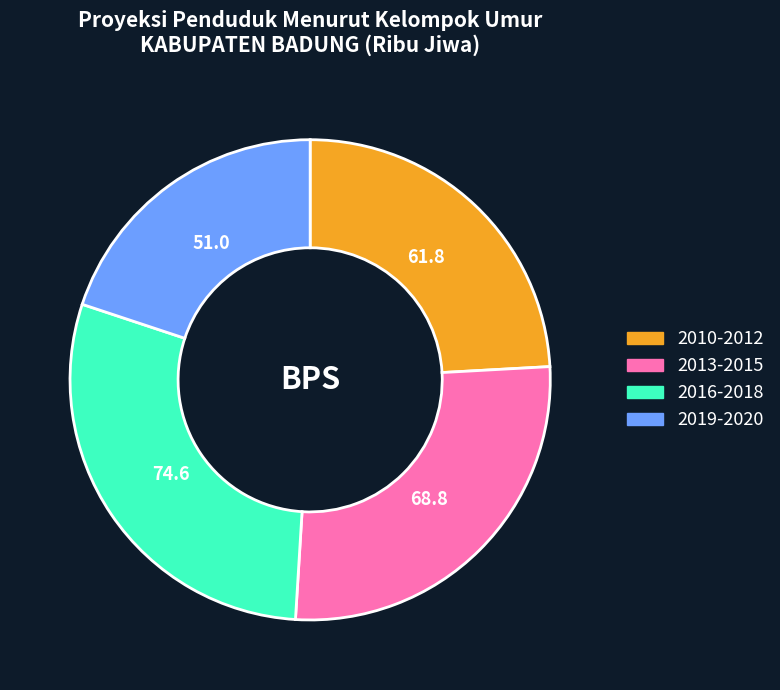

Combined, do 2019-2020 and 2016-2018 account for over 50%?

No